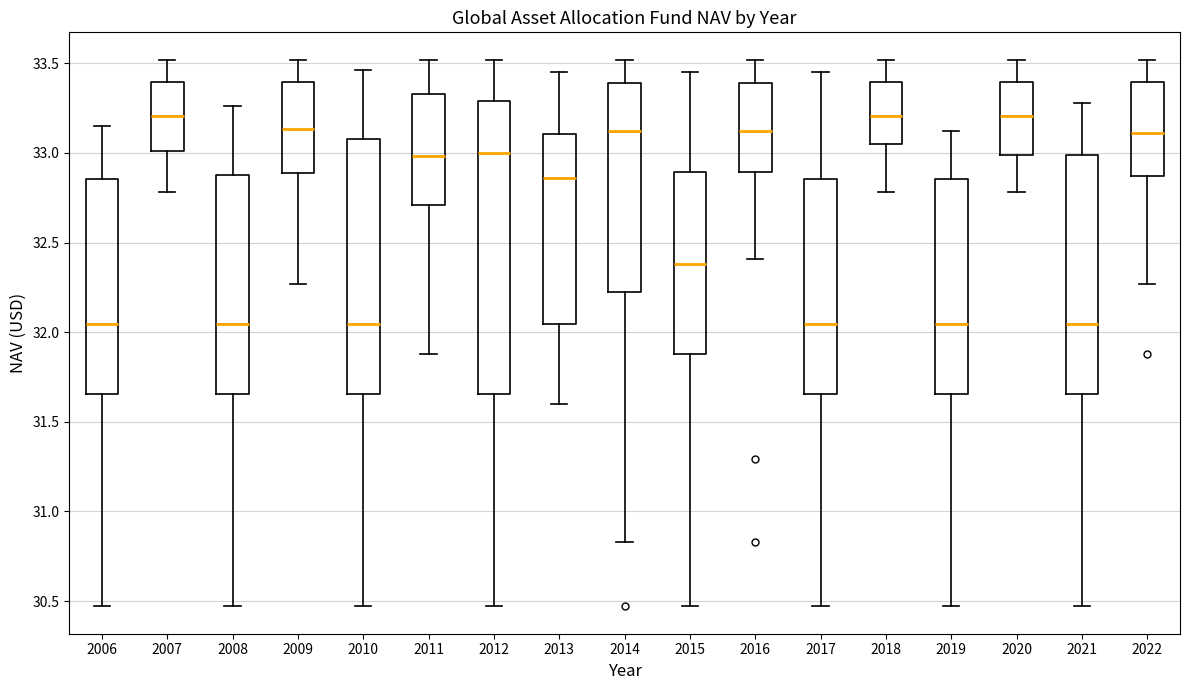

Comparing the boxes themselves (not the whiskers), which one is the tallest?

2012